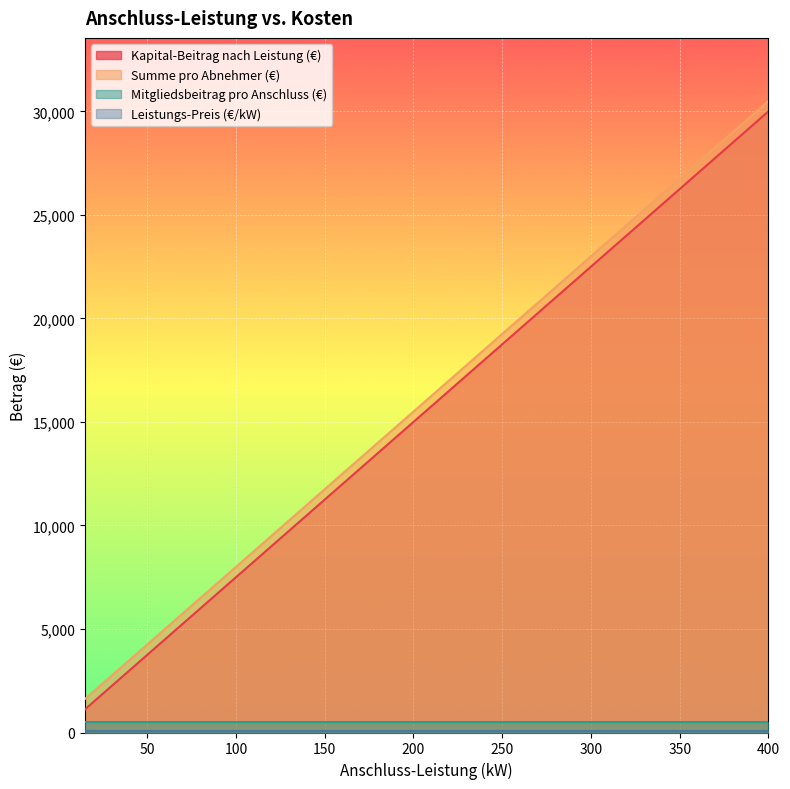

Which series has the widest spread of values?

Kapital-Beitrag nach Leistung (€)